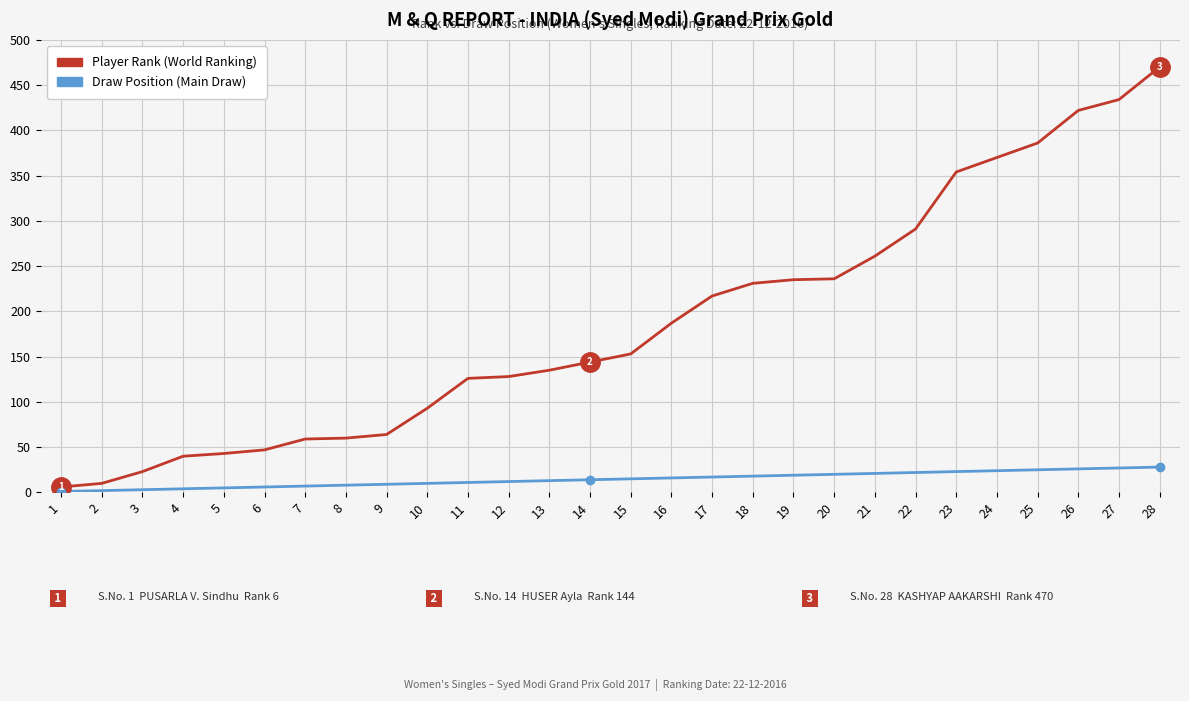

What is the greatest value displayed?

470